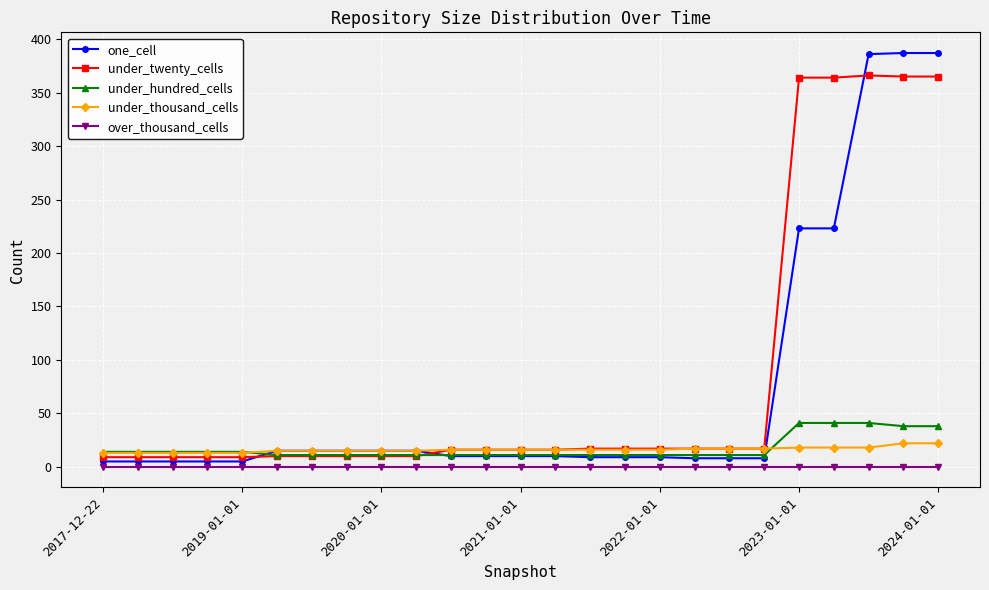

At how many categories does at least one series exceed 126?

5